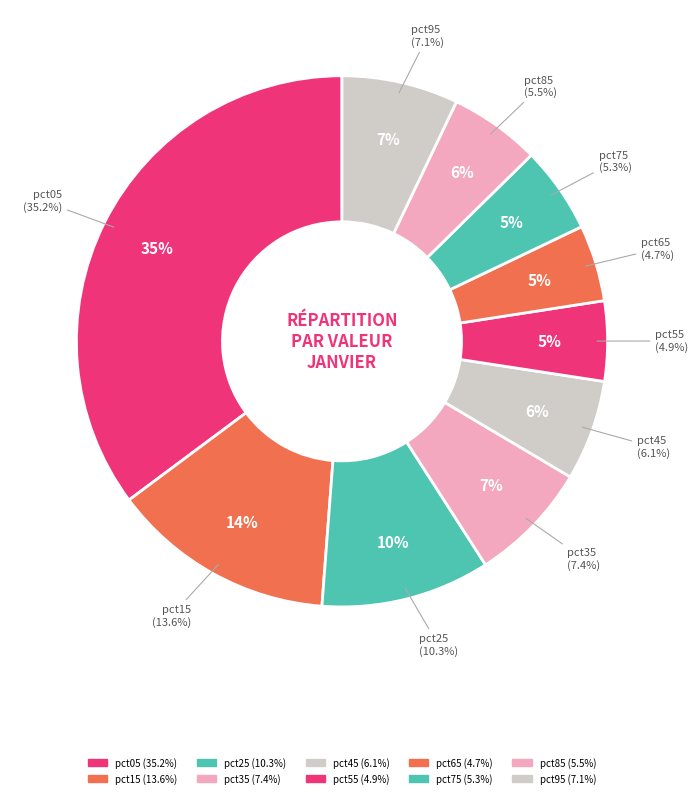

Is it true that pct55 is 1% of the pie?

False